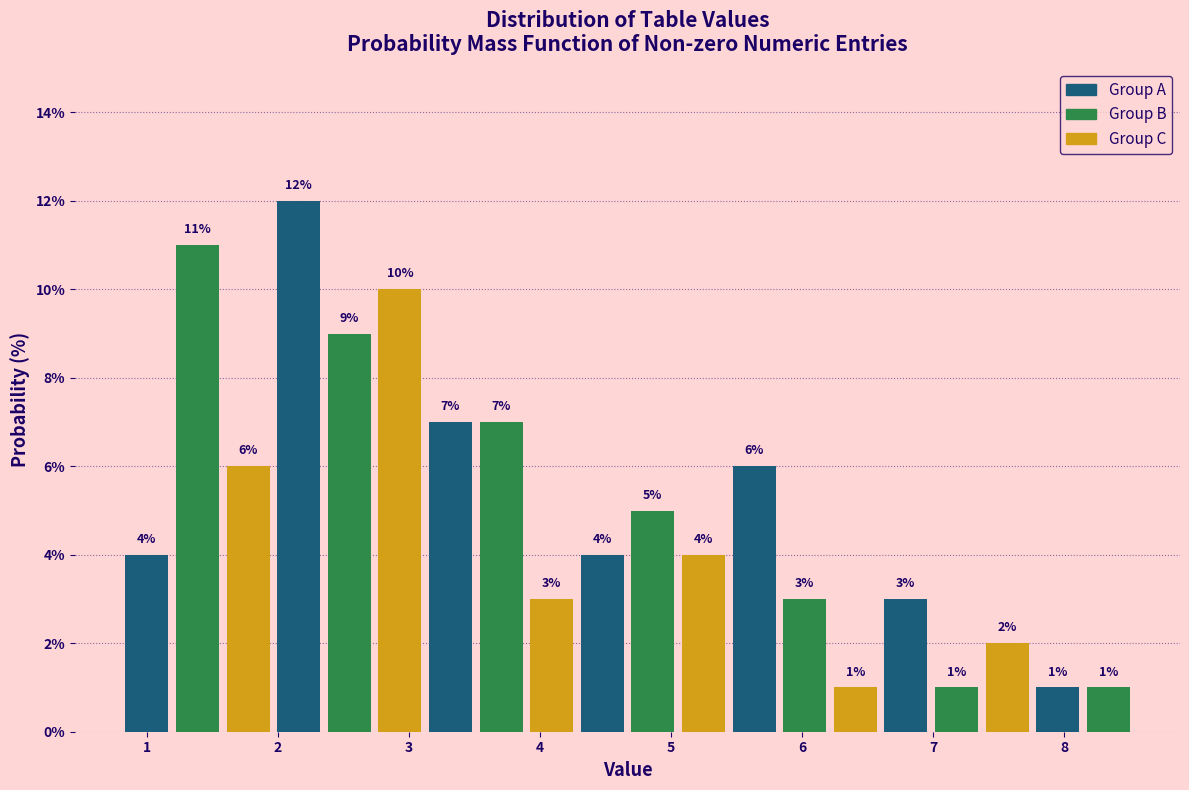

Read against the x-axis, roughly where is the centre of the tallest bar?

2.2